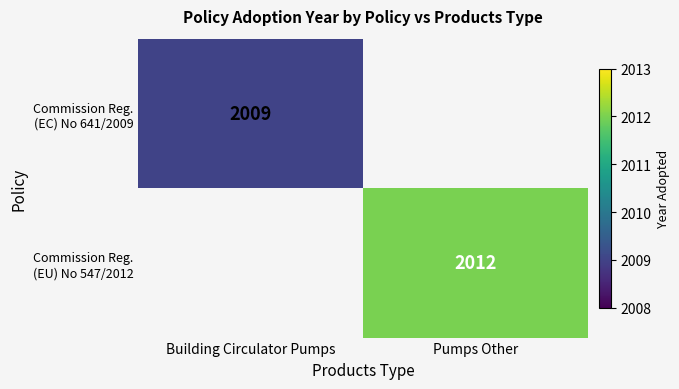

Rank the series by their maximum value, from lowest to highest.

Commission Reg. (EC) No 641/2009, Commission Reg. (EU) No 547/2012